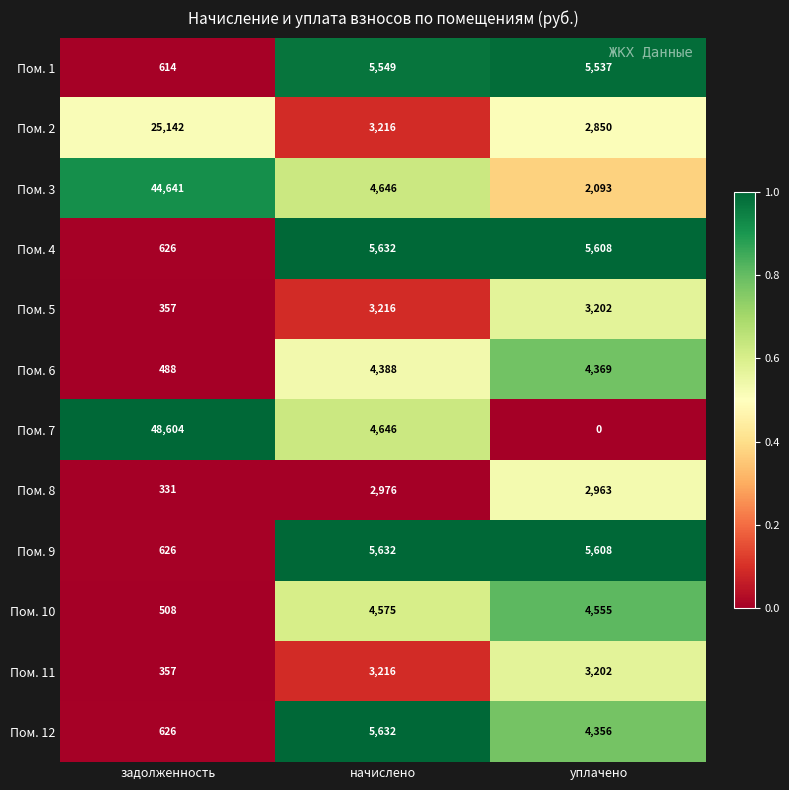

Where does the Пом. 9 series first go above 5608?

начислено